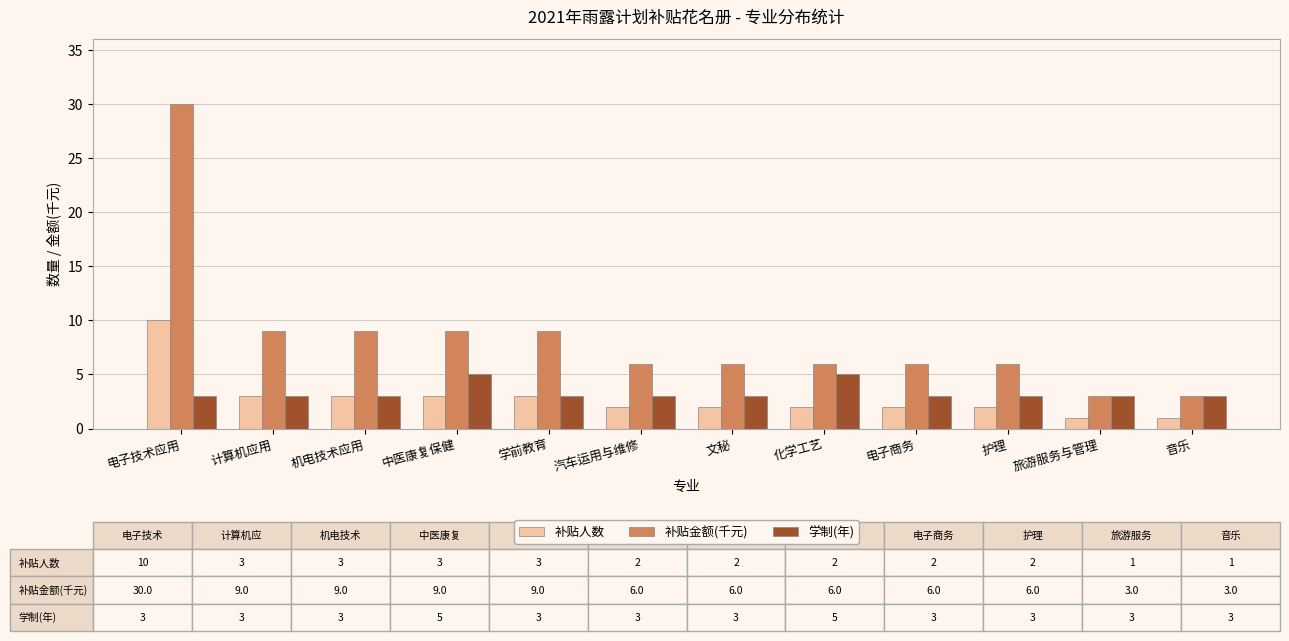

Rank the series by their maximum value, from lowest to highest.

学制(年), 补贴人数, 补贴金额(千元)